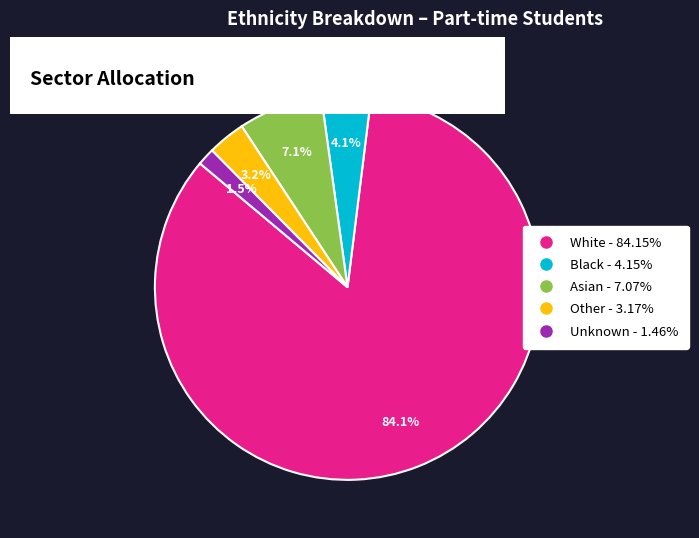

Rank the categories by value from lowest to highest.

Unknown, Other, Black, Asian, White